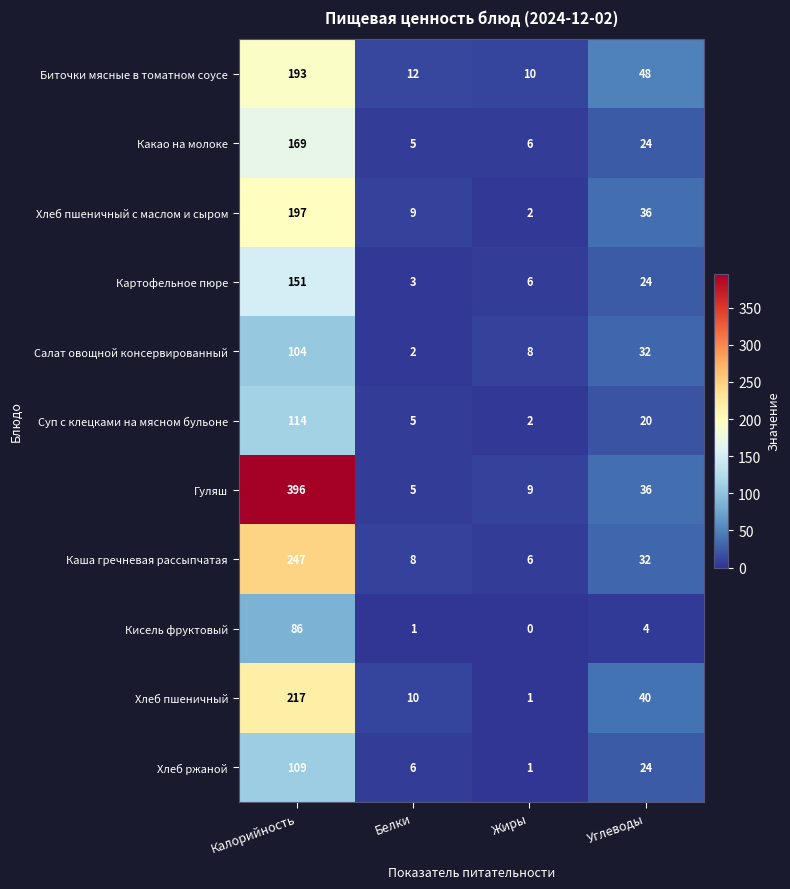

Where is Гуляш nearest to the value 200?

Углеводы